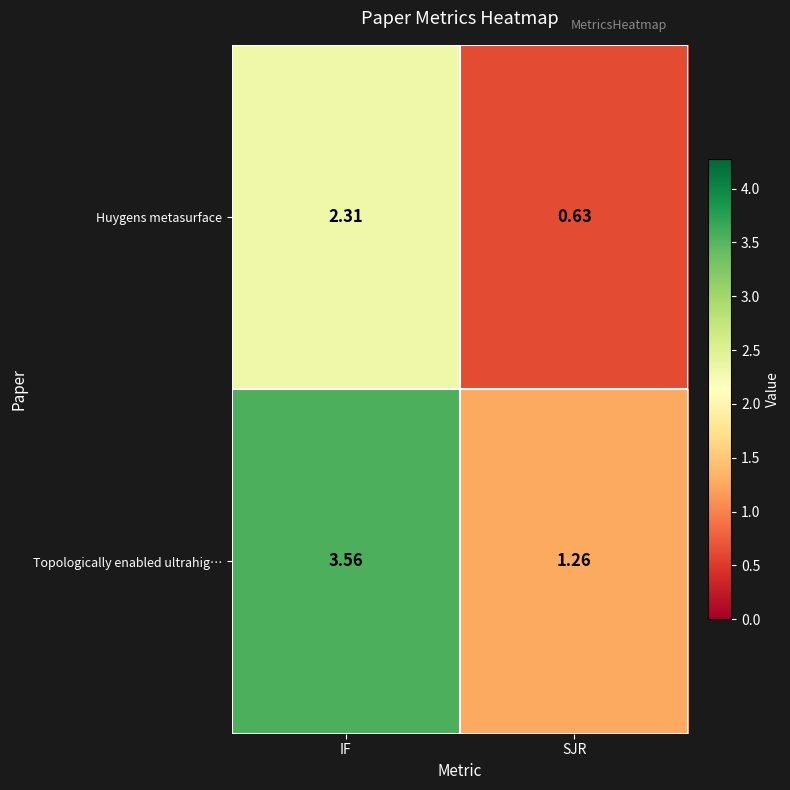

Where is Huygens metasurface nearest to the value 1?

SJR